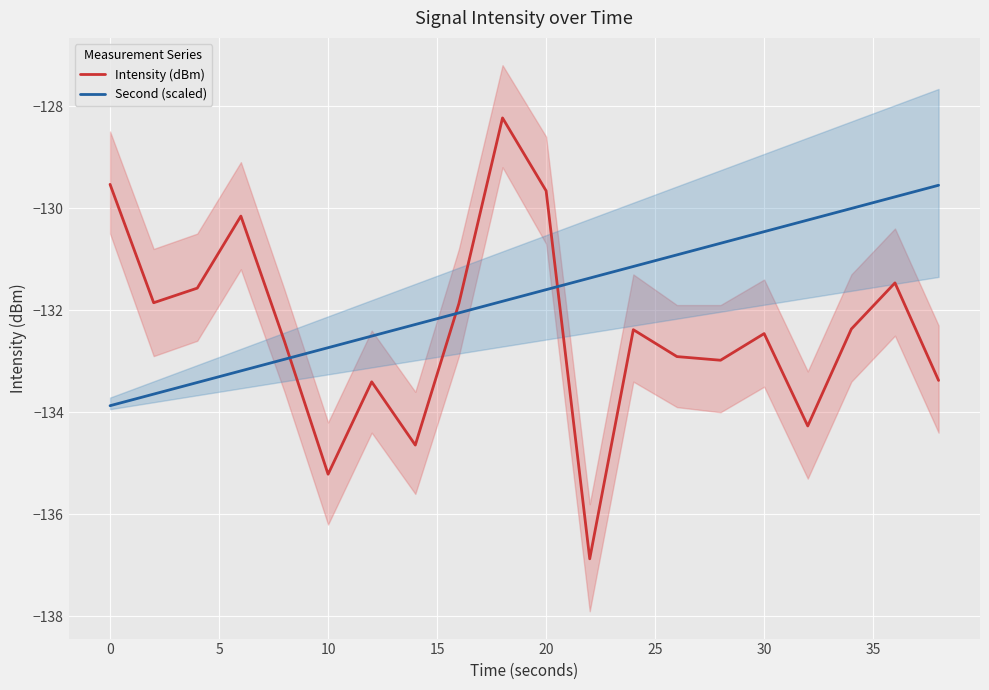

Which series ends up on top after the final intersection of Second (scaled) and Intensity (dBm)?

Second (scaled)